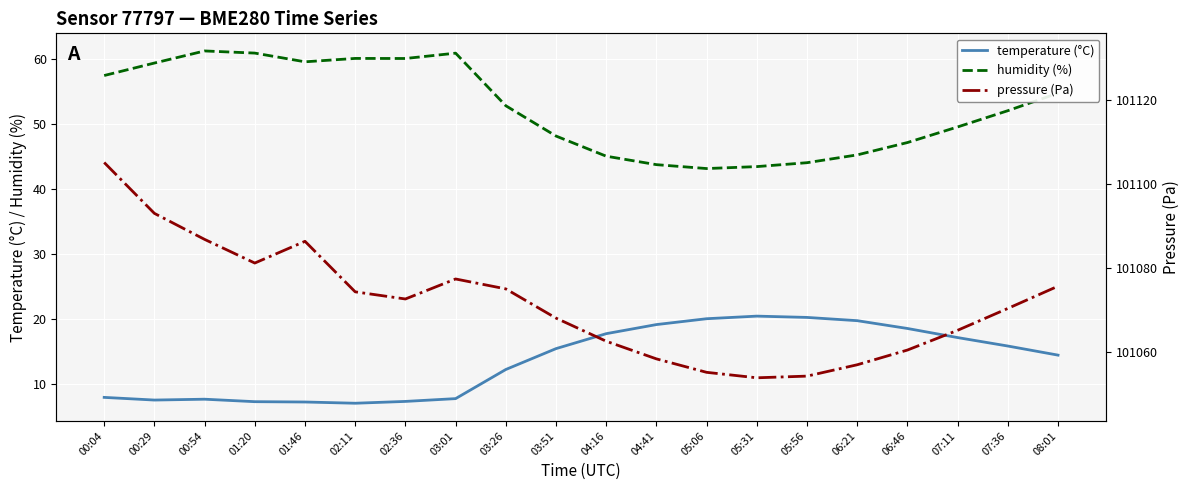

What are all the series names shown in the legend?

temperature (°C), humidity (%), pressure (Pa)